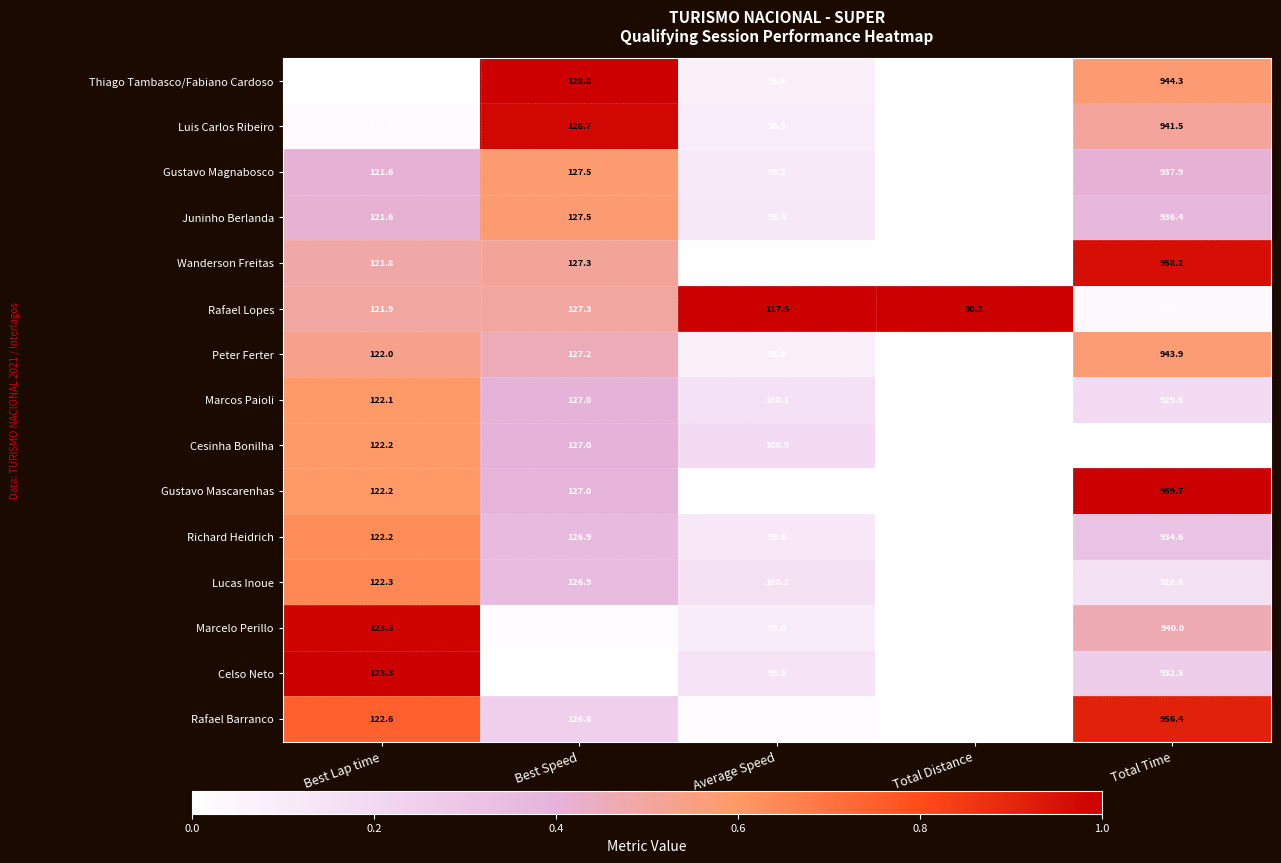

Where is Wanderson Freitas nearest to the value 492?

Best Speed